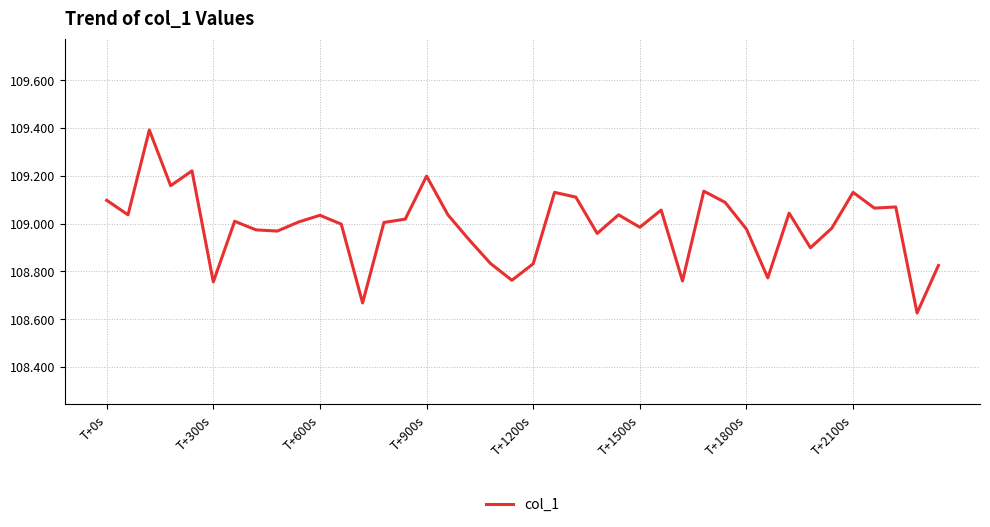

Does the chart have visible grid lines?

Yes